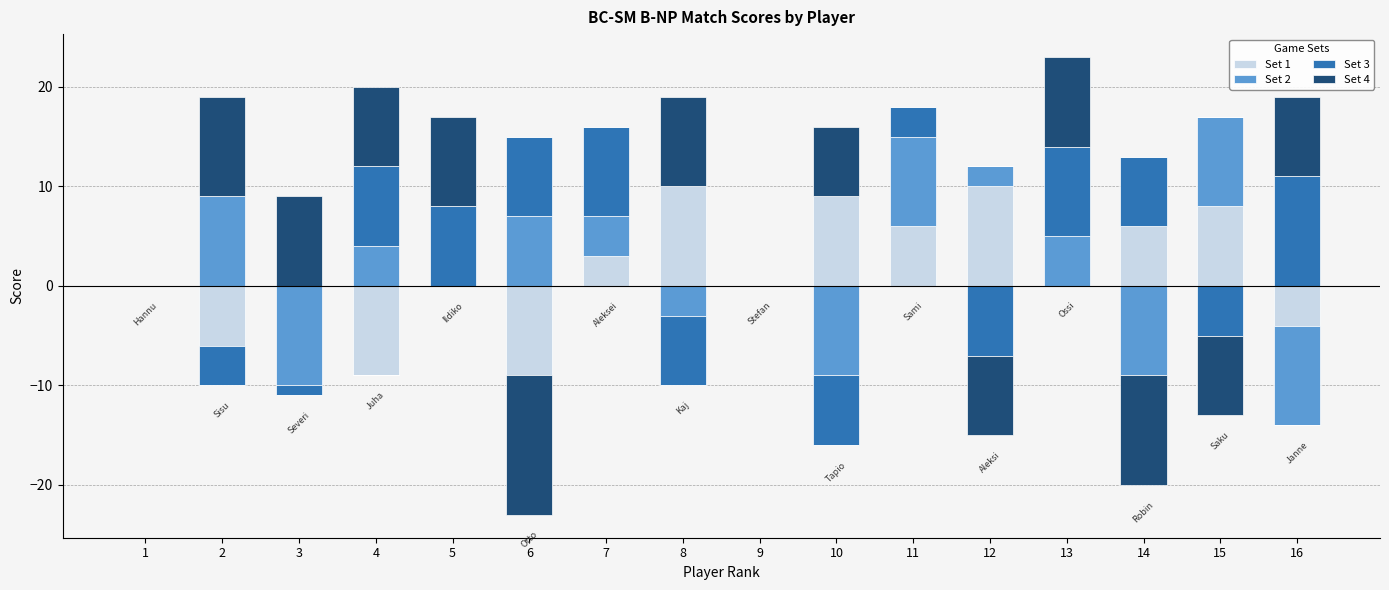

At which label does Set 2 first exceed 2?

2